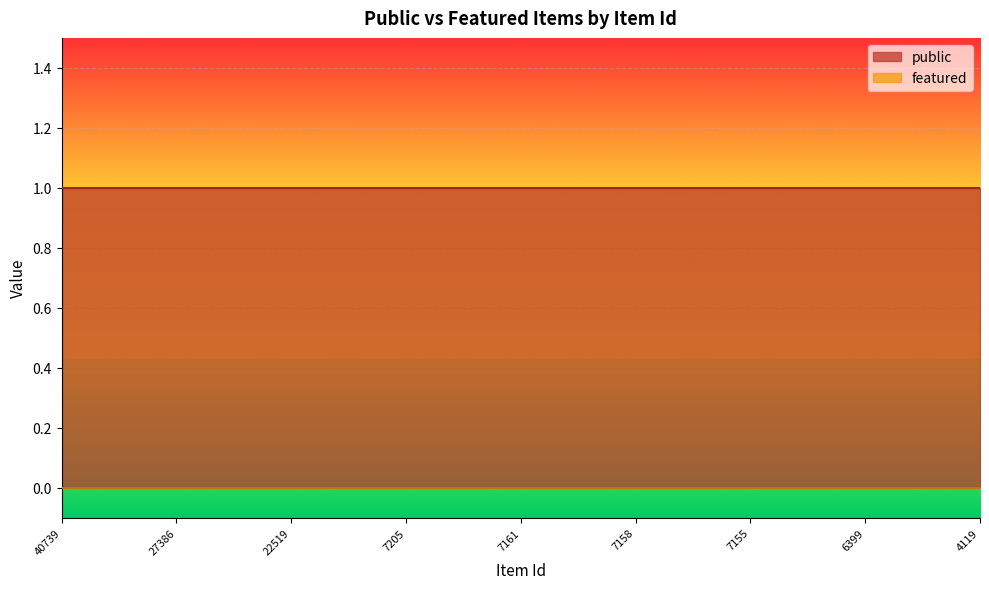

List the labels in order of public value, largest first.

40739, 33565, 31132, 27386, 22524, 22523, 22519, 9340, 7207, 7205, 7170, 7162, 7161, 7160, 7159, 7158, 7157, 7156, 7155, 7153, 7146, 6399, 4746, 4474, 4119